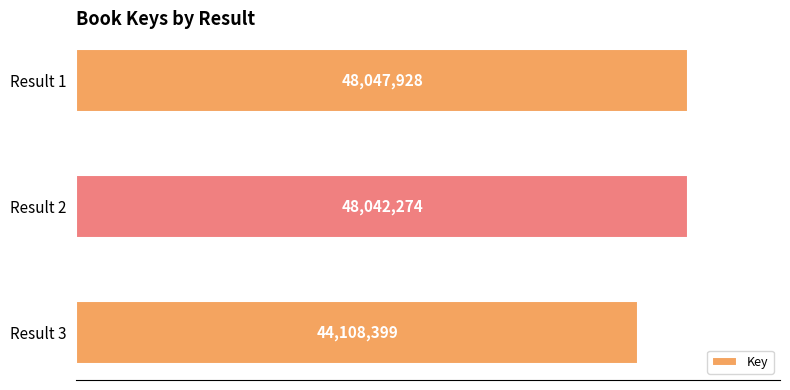

Does the chart contain any negative values?

No